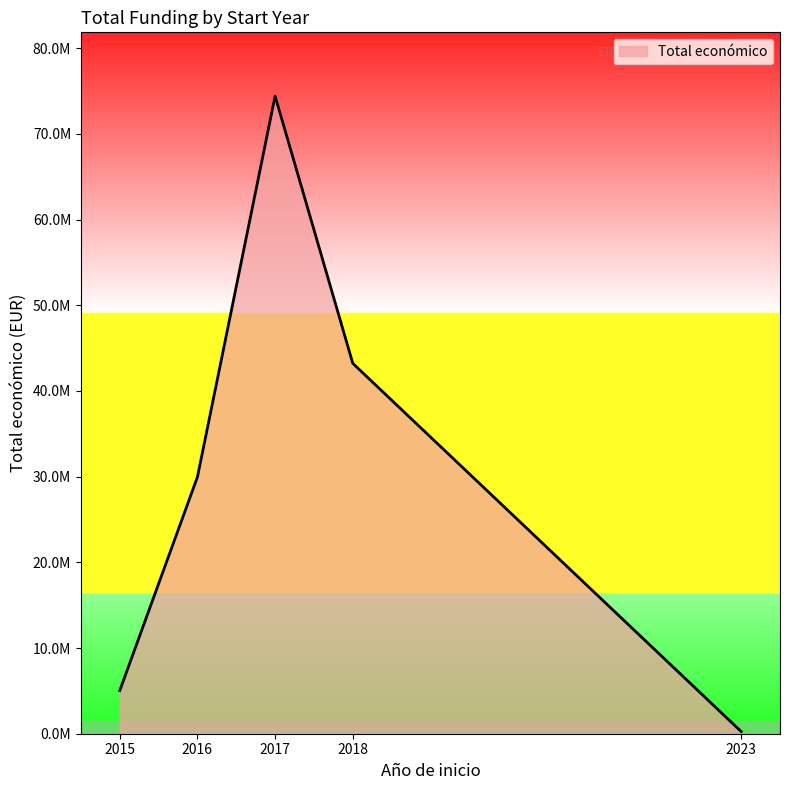

True or false: the data shows 5272794 at 2018.

False